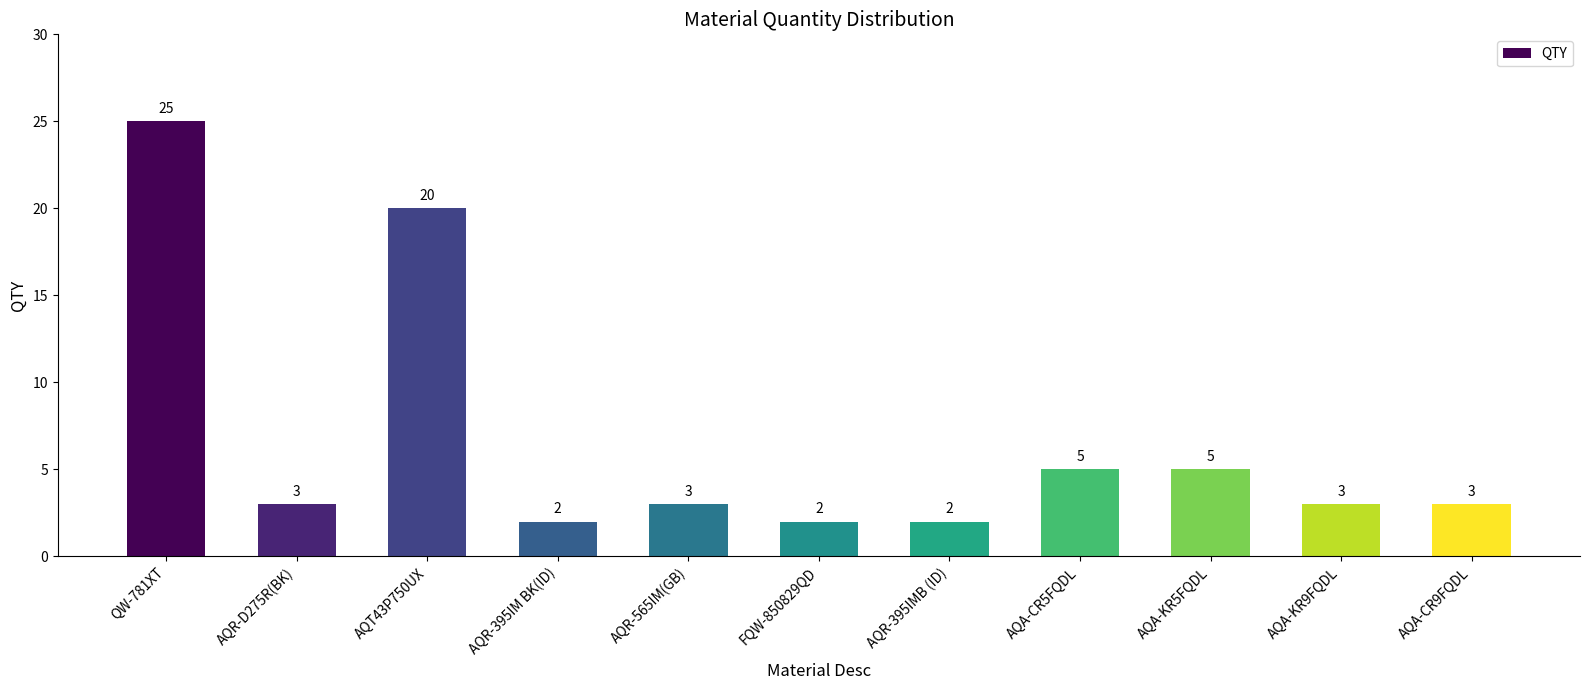

Between AQR-395IM BK(ID) and AQA-KR5FQDL, which is larger?

AQA-KR5FQDL